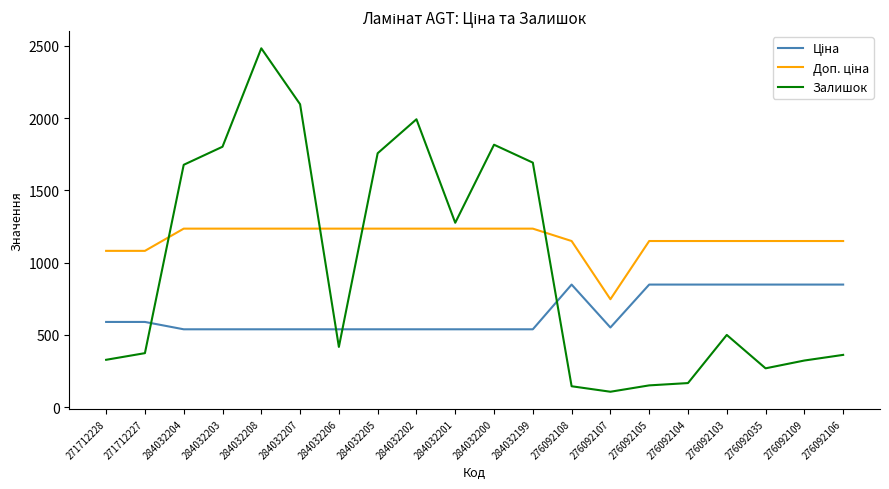

At which category is the sum across all series the highest?

284032208